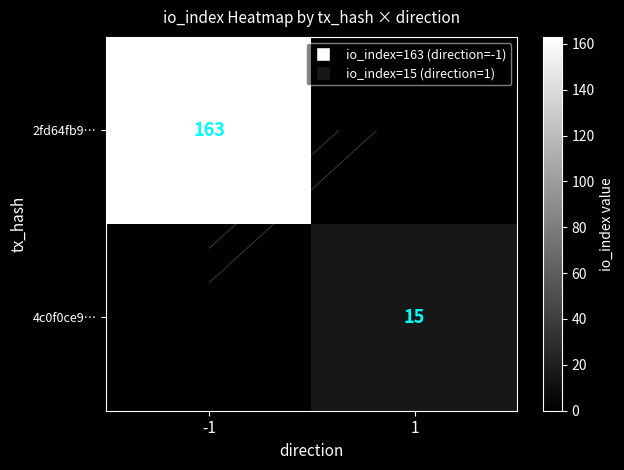

At which label does 4c0f0ce9… reach its minimum?

-1